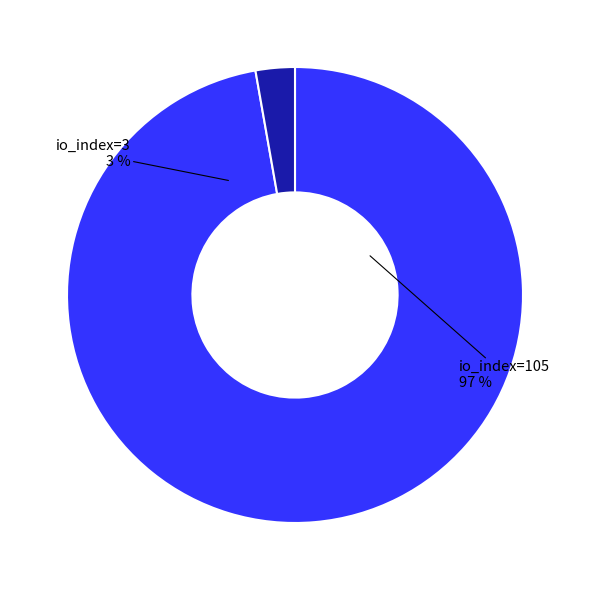

Is it true that io_index=105 is 97% of the pie?

True